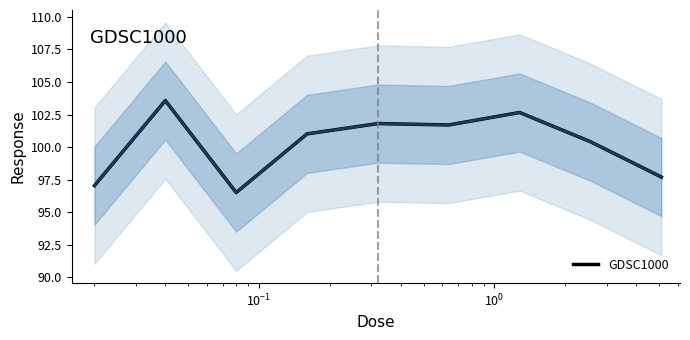

What is the highest value of the GDSC1000 series?

103.6